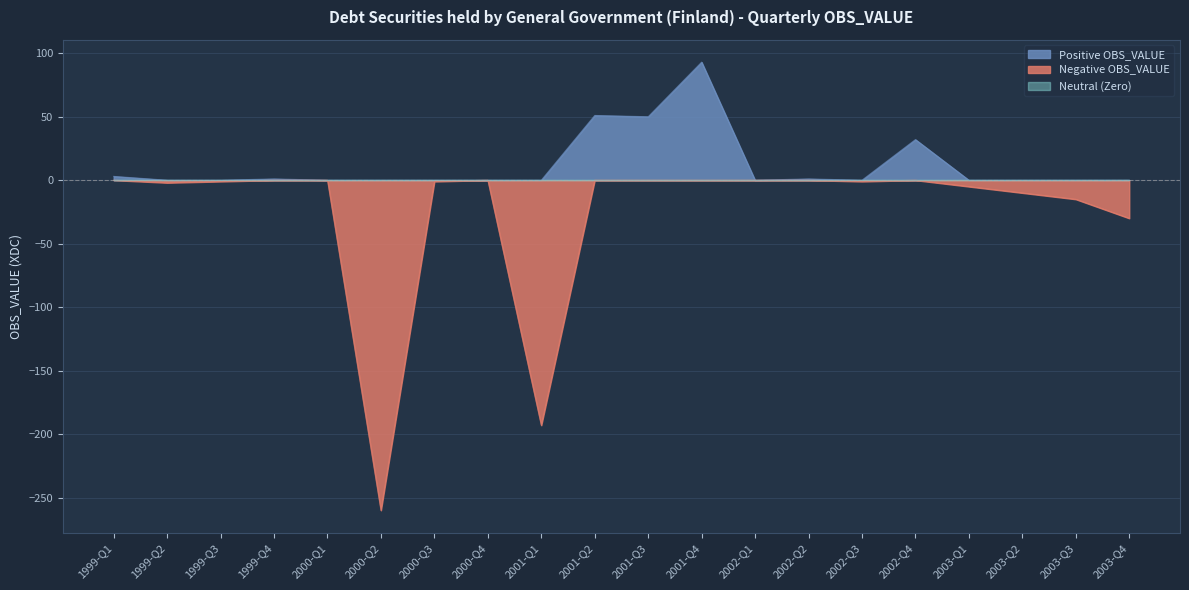

What is the maximum value shown in the chart?

93